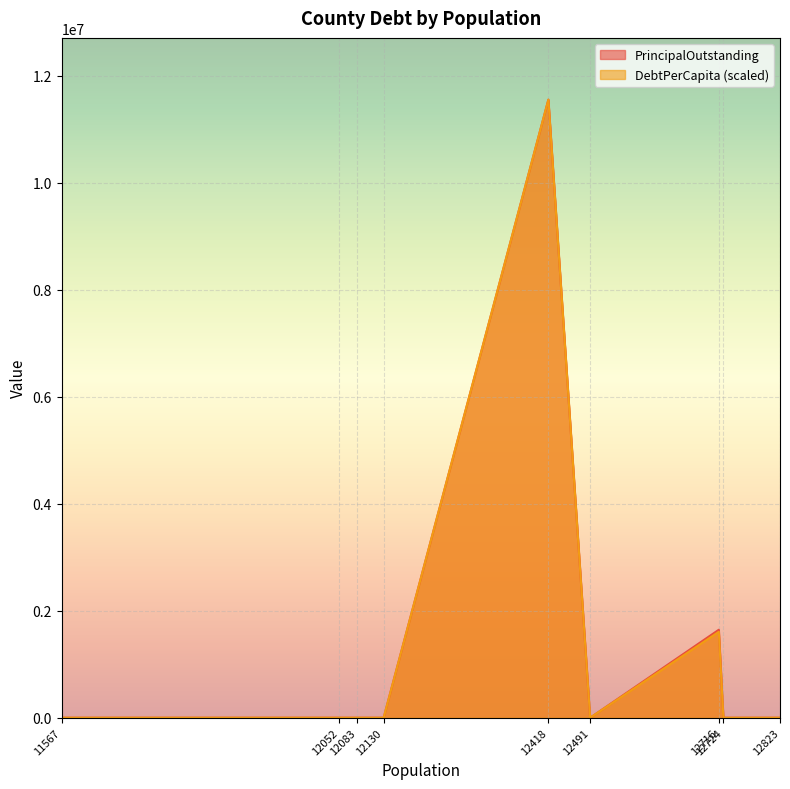

At which category does DebtPerCapita reach its first local valley?

12491